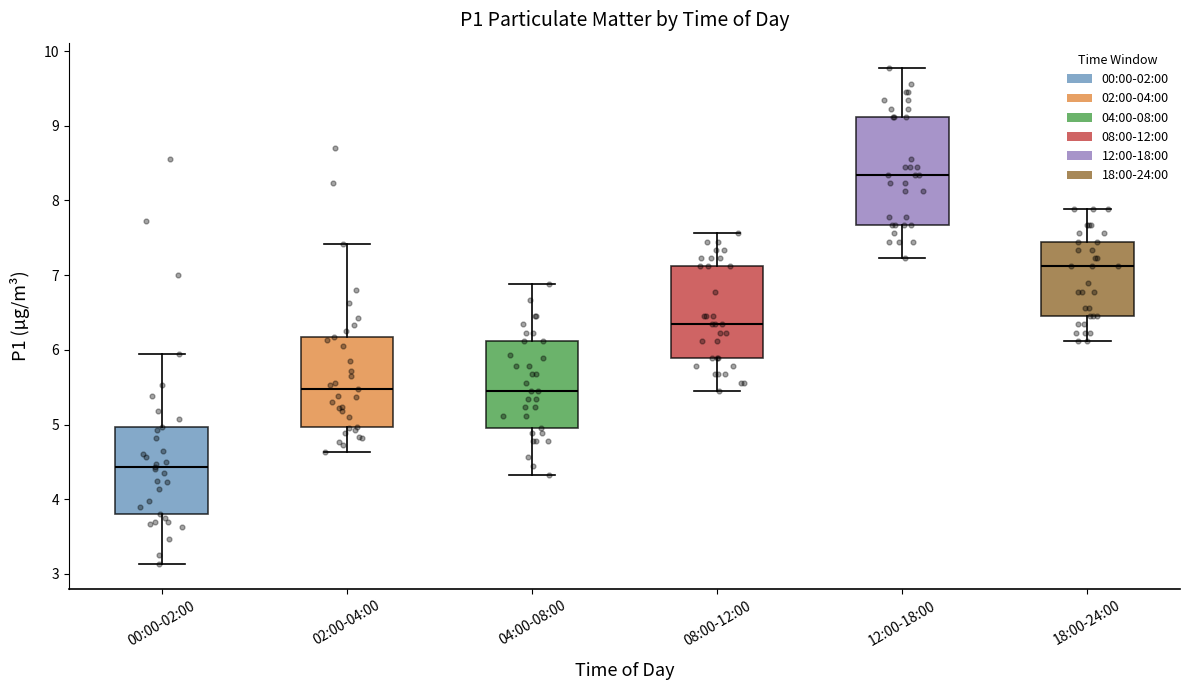

Where is the lower edge of the box for 12:00-18:00 on the y-axis? The values are not printed on the chart, so give them approximately, as read against the axis.

7.7